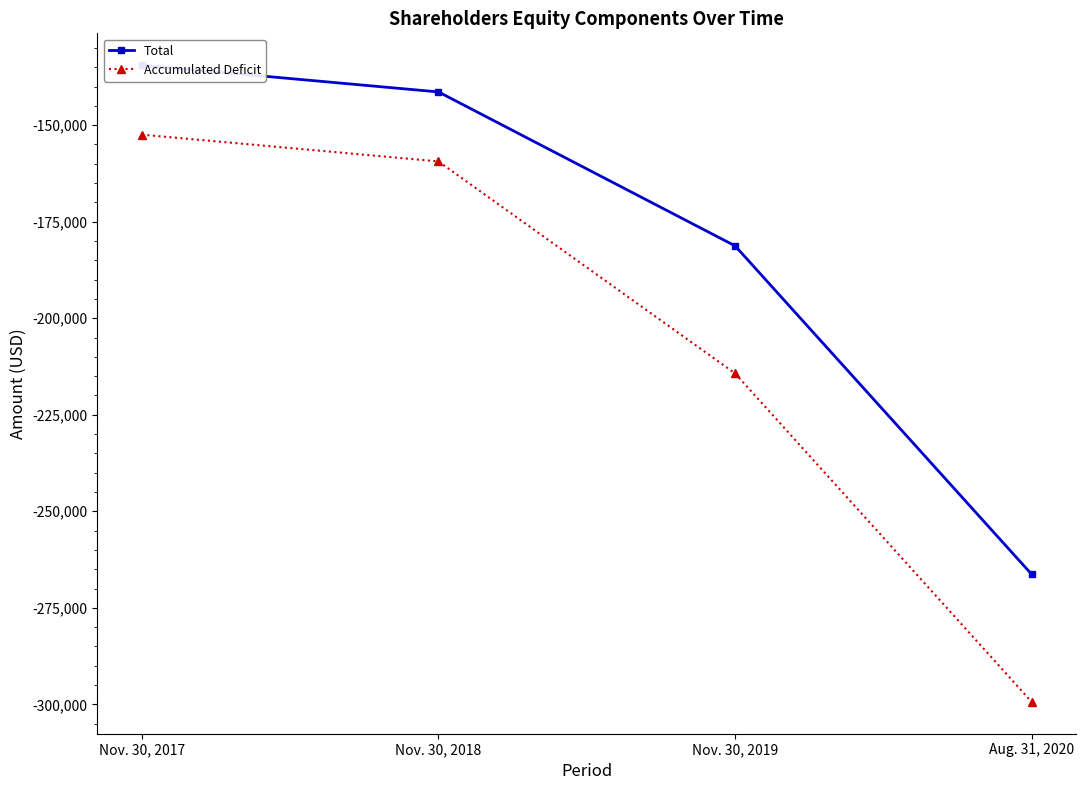

Rank the categories by Accumulated Deficit value from lowest to highest.

Aug. 31, 2020, Nov. 30, 2019, Nov. 30, 2018, Nov. 30, 2017